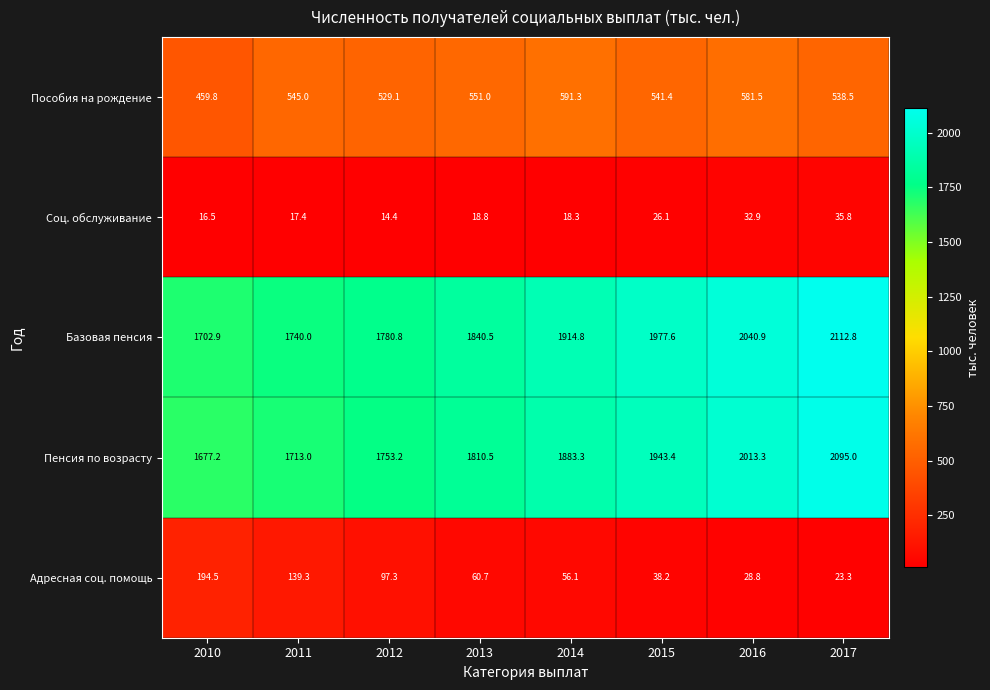

What is the difference between the Базовая пенсия values at 2014 and 2017?

198.0